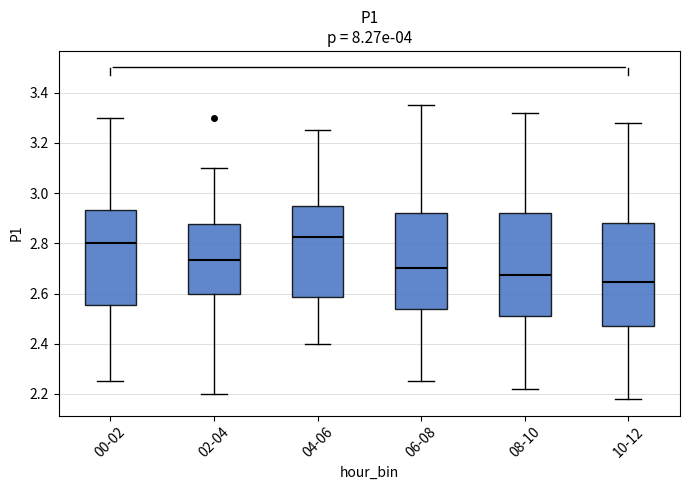

Where is the upper edge of the box for 00-02 on the y-axis? The values are not printed on the chart, so give them approximately, as read against the axis.

2.94